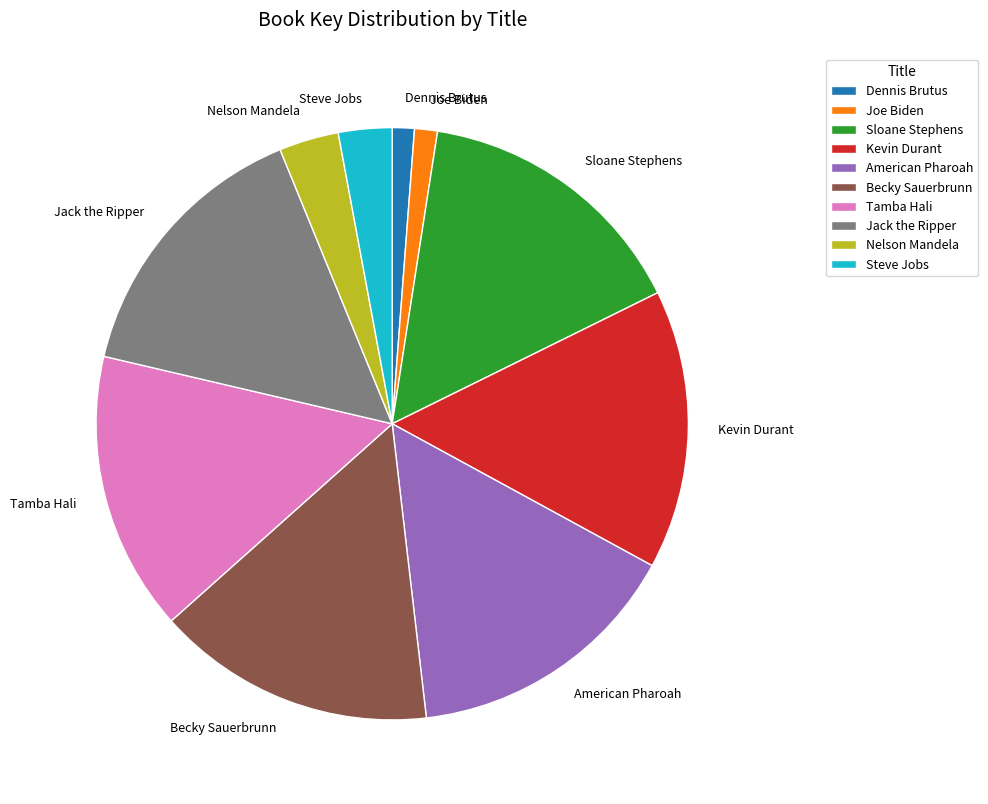

Between Jack the Ripper and Dennis Brutus, which is larger?

Jack the Ripper